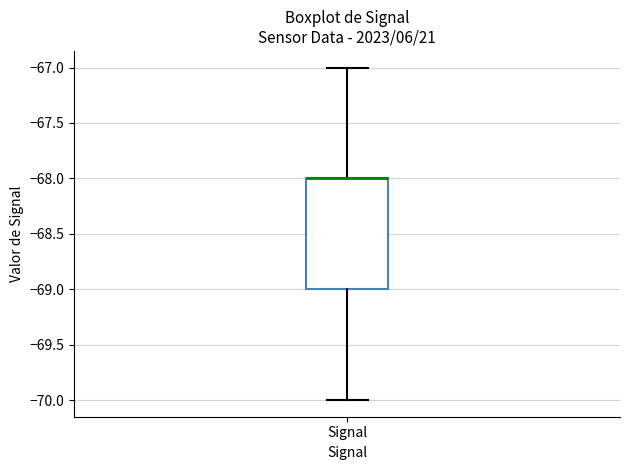

Transcribe this box plot: give where the median line is, the range the box spans, and where the two whiskers end, as read against the y-axis. The values are not printed on the chart, so give them approximately, as read against the axis.

median -68 (drawn on the box's upper edge), box -69 to -68, whiskers -70 to -67